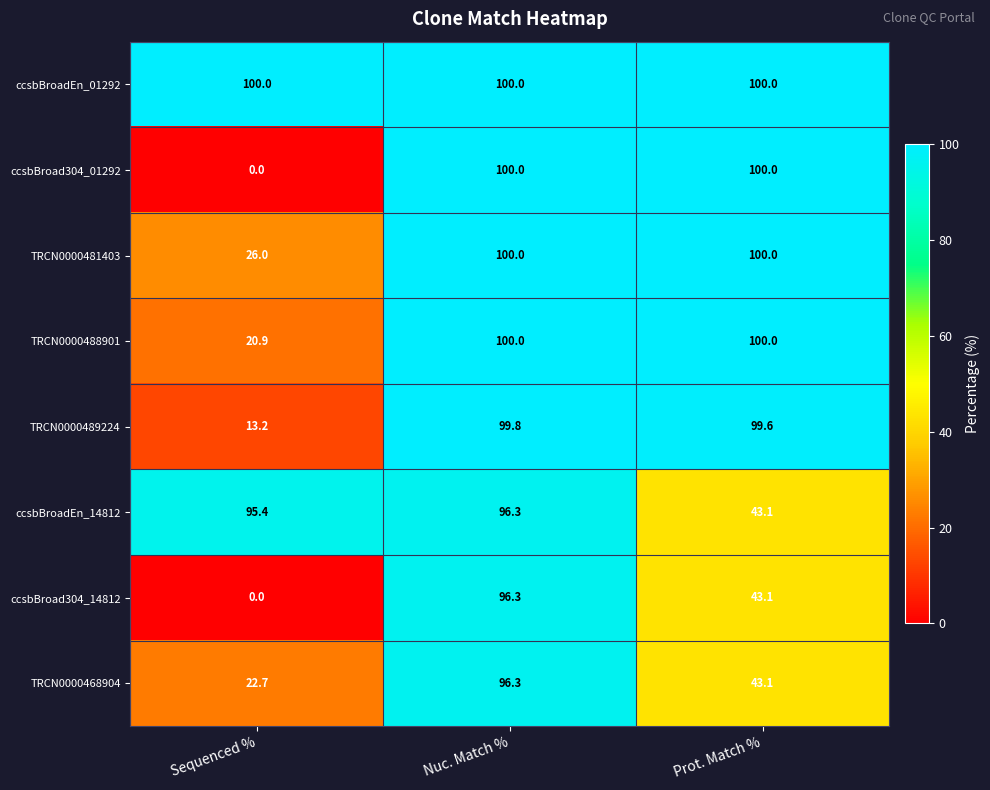

Between Sequenced % and Prot. Match %, which series saw the biggest shift?

ccsbBroad304_01292